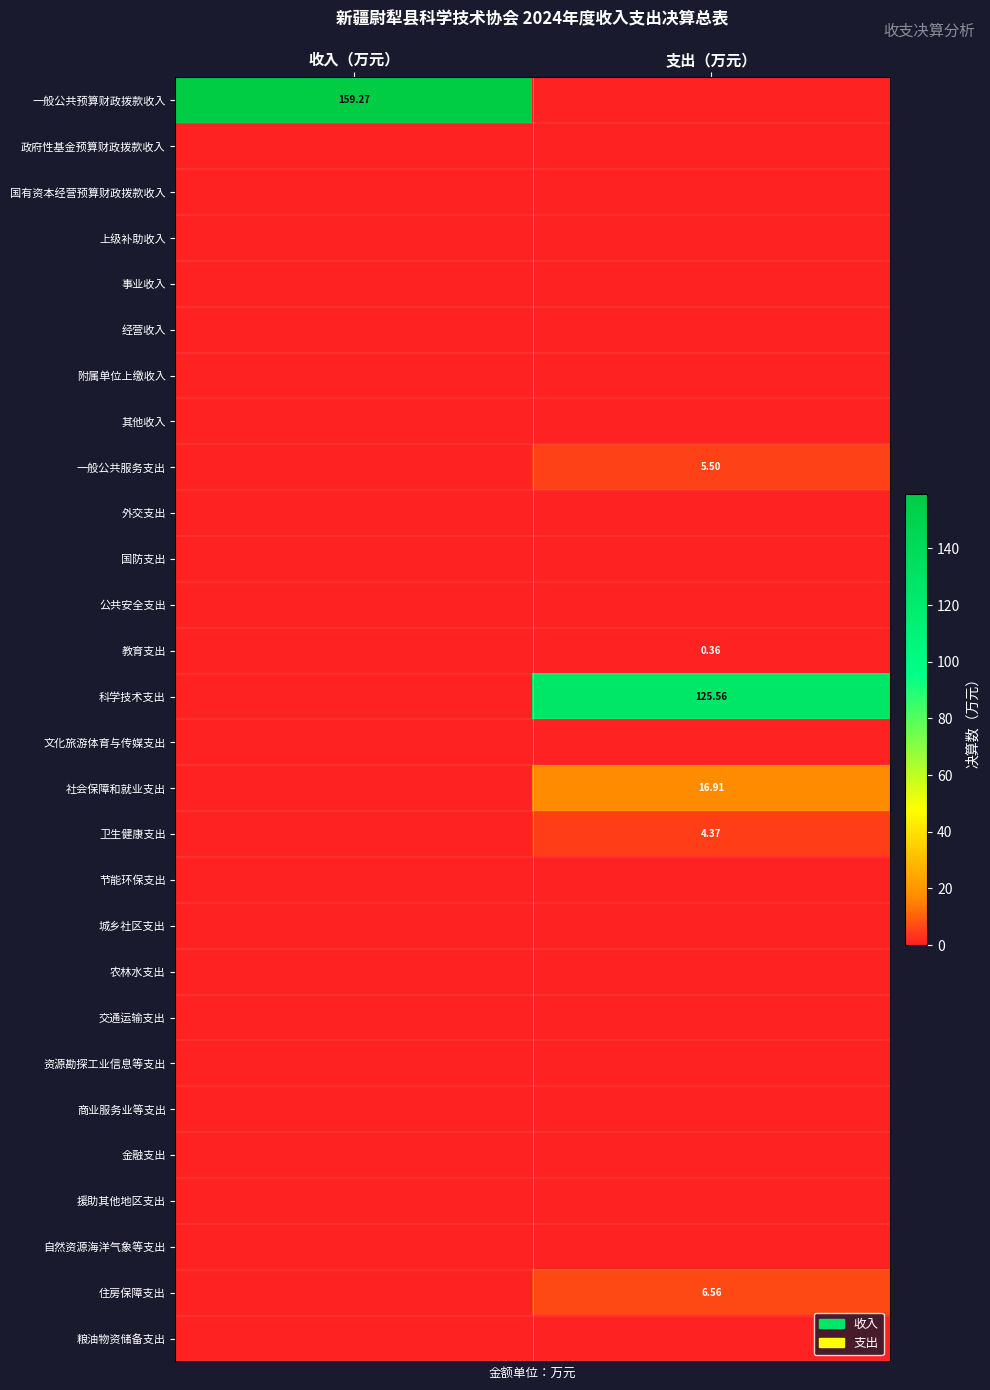

Read the 卫生健康支出 value at 支出（万元）.

4.4